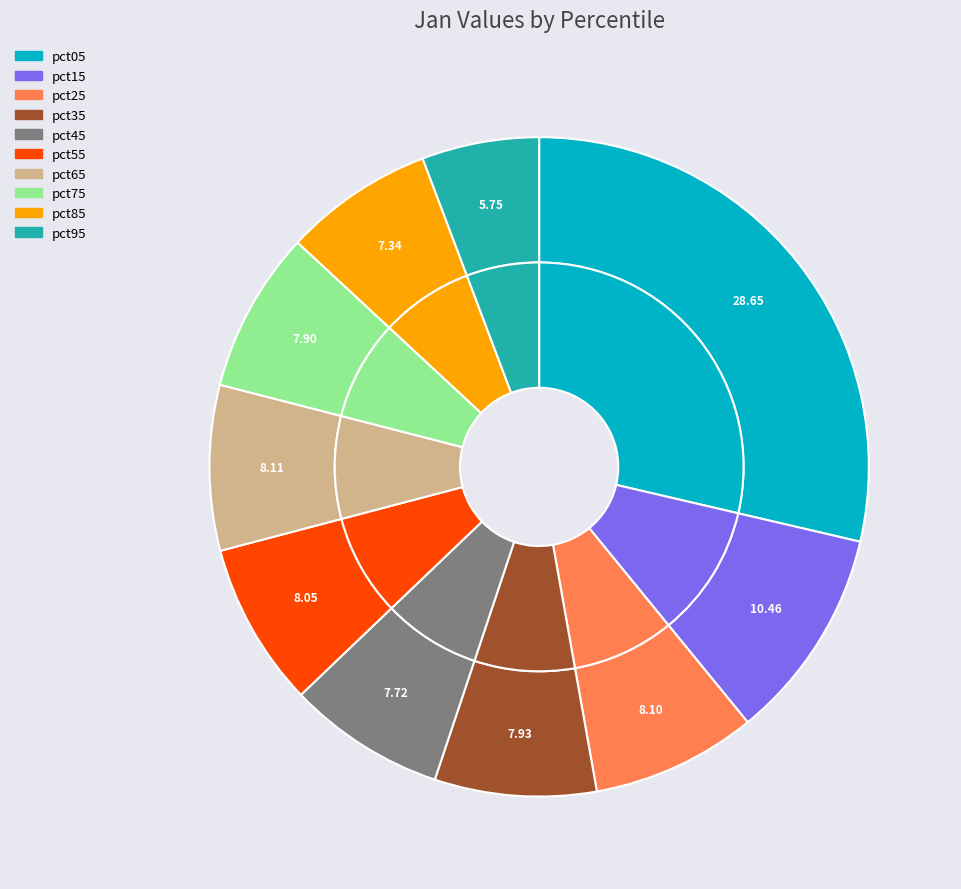

The pct85 slice represents 20% of the pie. True or false?

False